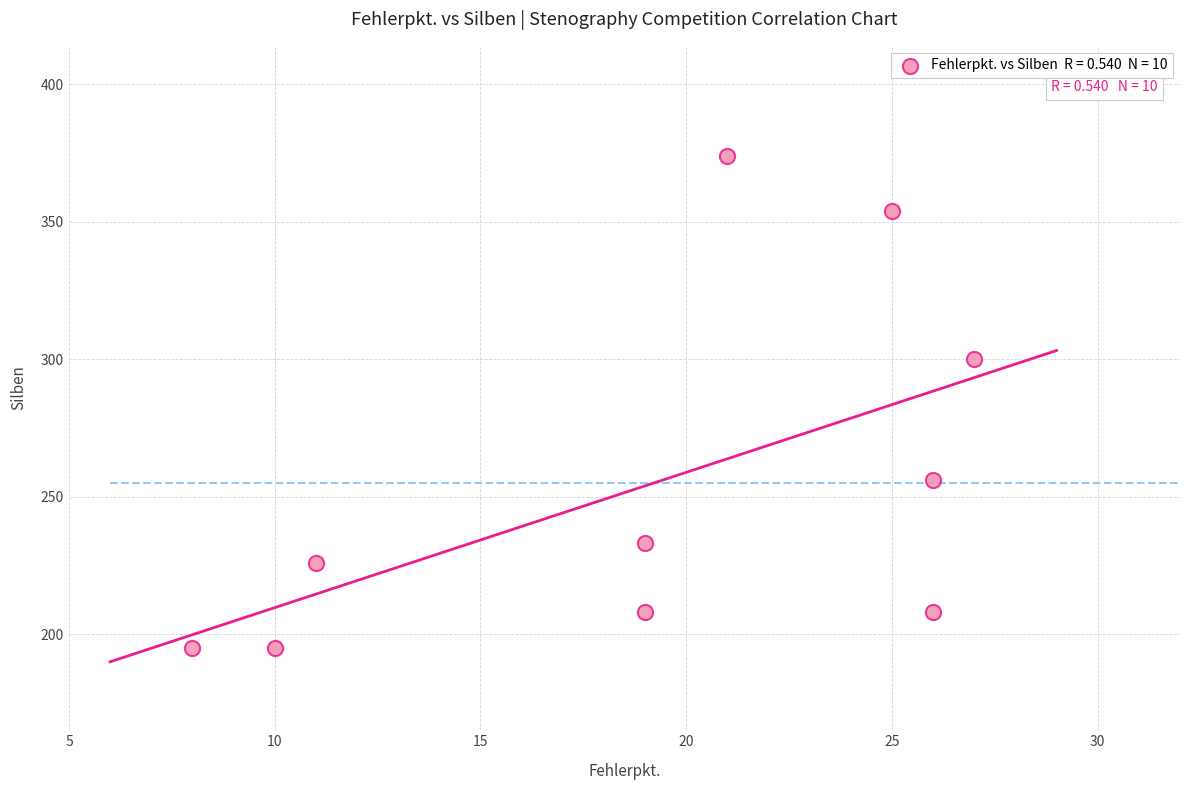

What is the average Y value?

255